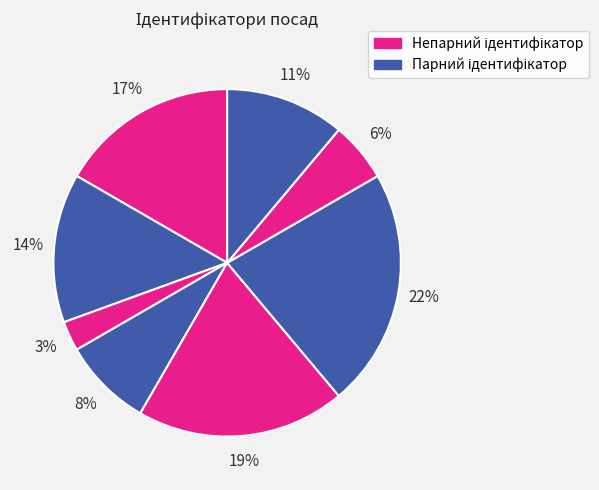

Count the number of slices in the pie.

8